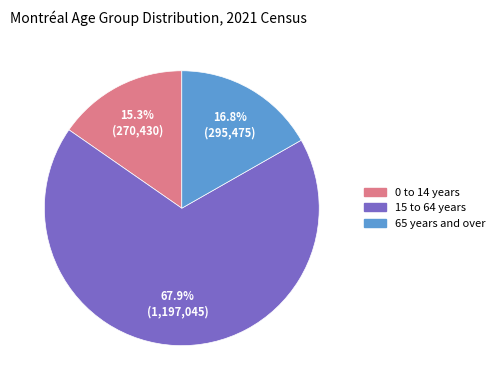

Is it true that 15 to 64 years is 68% of the pie?

True